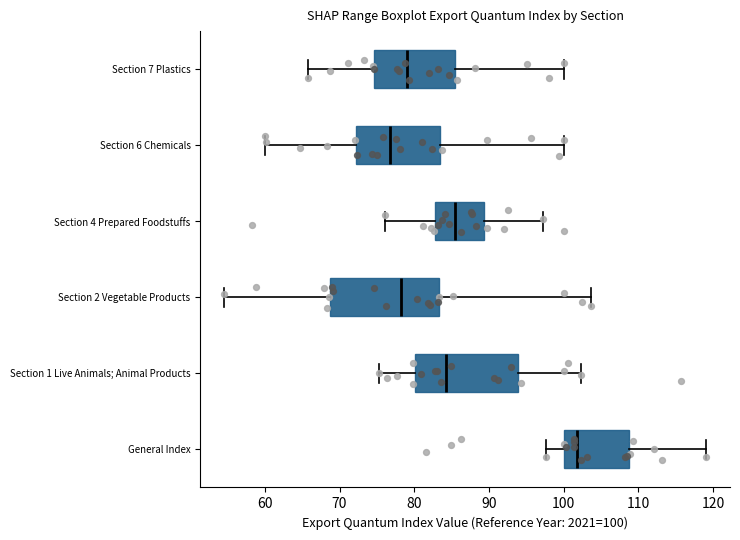

Which box's median line is the furthest to the left?

Section 6 Chemicals